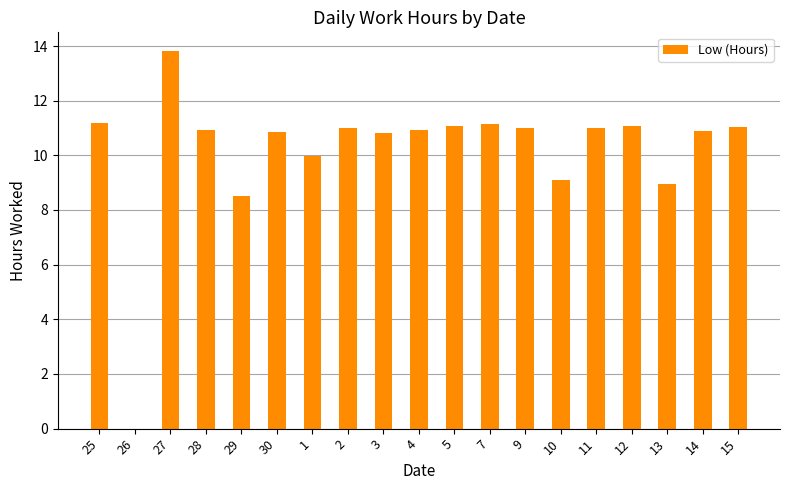

Approximately how many times larger is the value at 5 compared to 30?

1.0